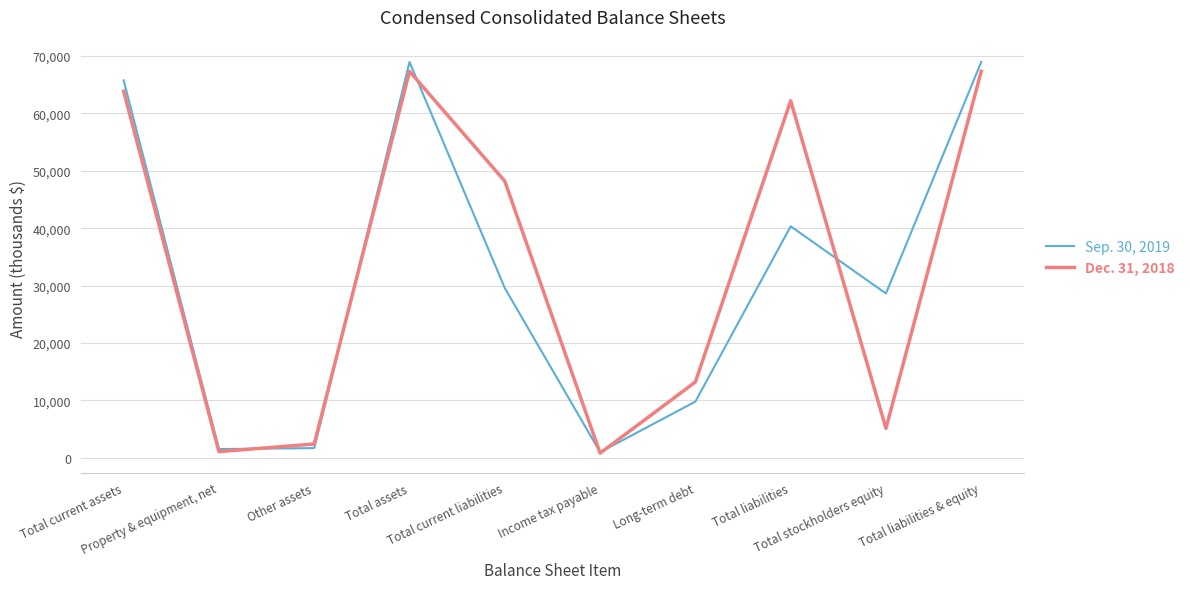

Does the chart have visible grid lines?

Yes